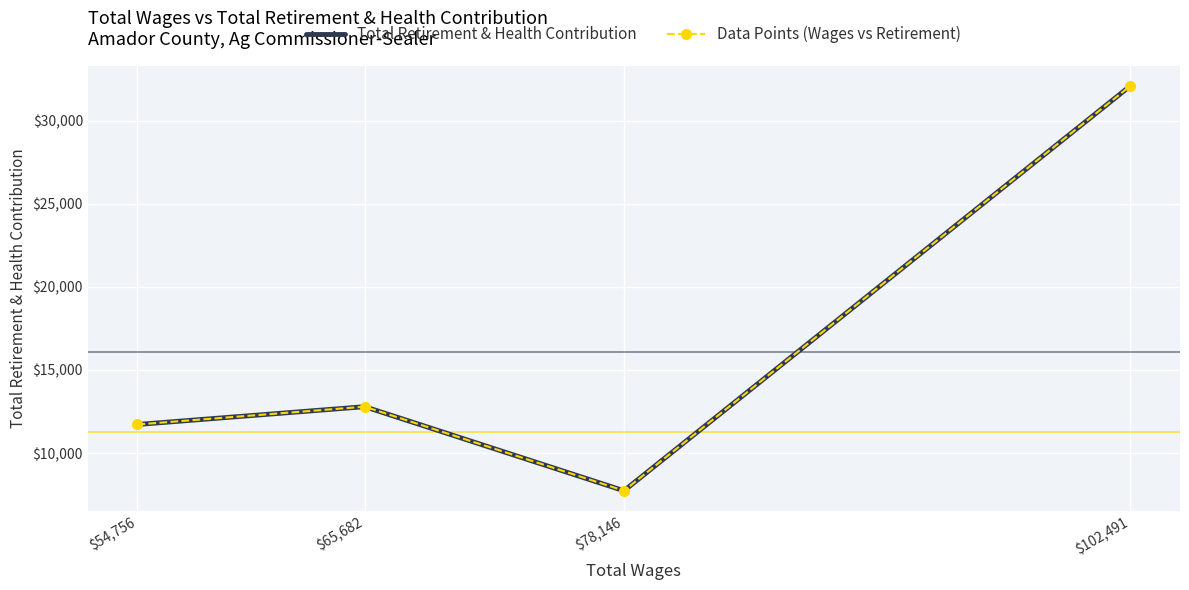

Which series has the largest range (max minus min)?

Total Retirement & Health Contribution